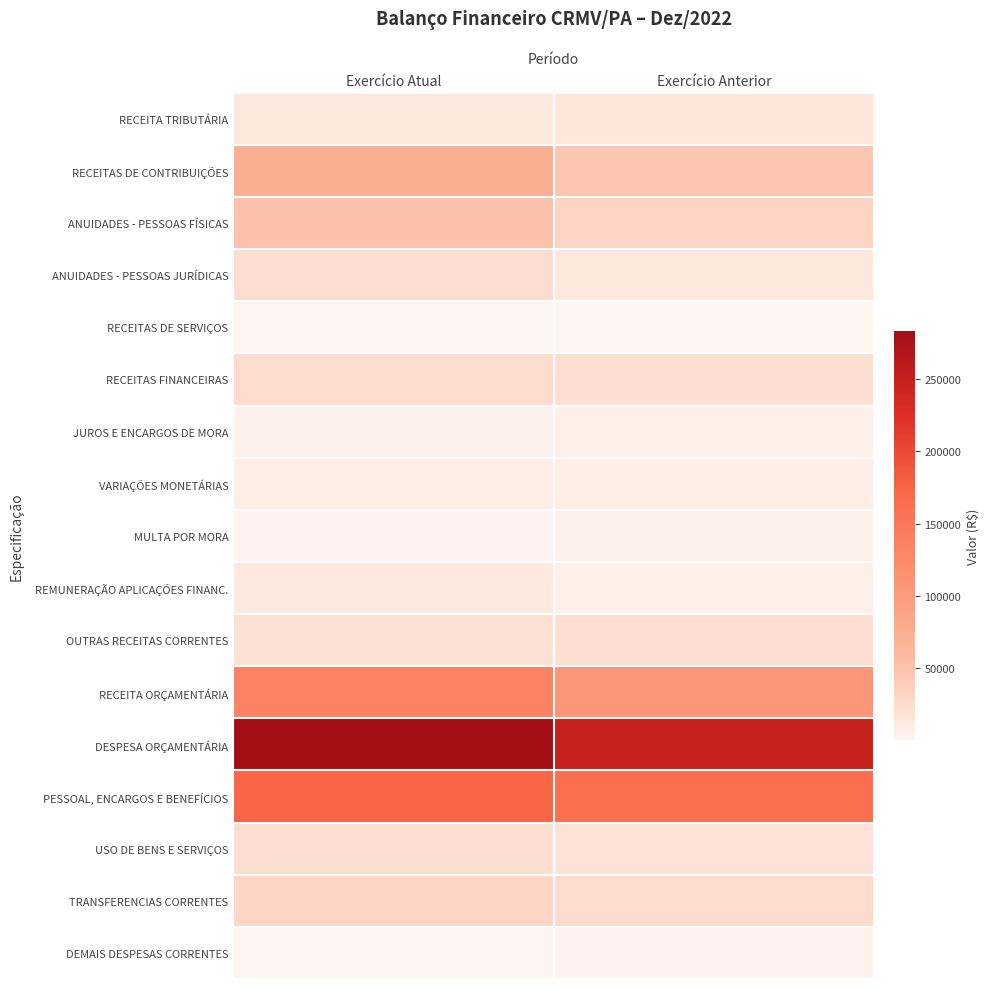

Which category has the highest value across all series?

Exercício Atual